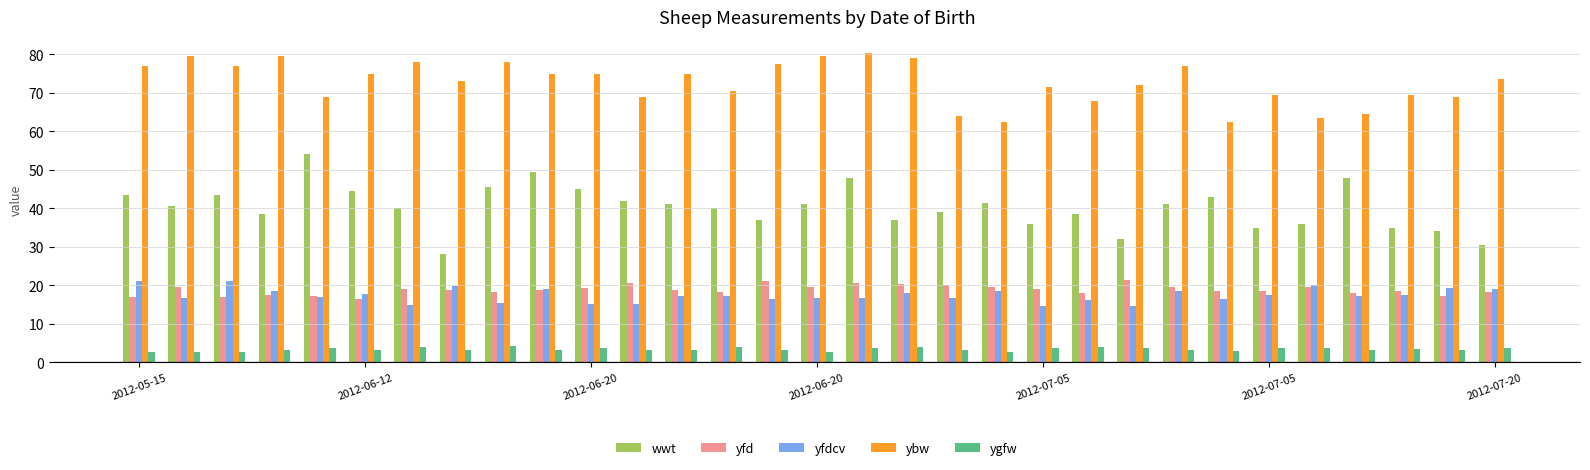

How many groups of bars are there?

31